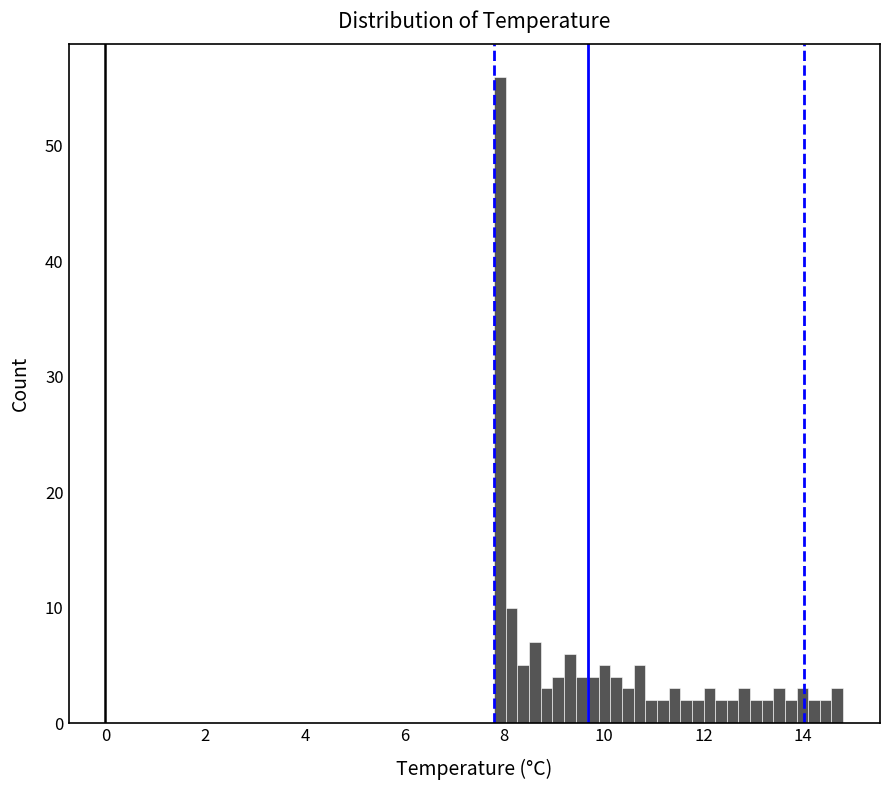

Read against the x-axis, roughly where is the centre of the tallest bar?

8.0